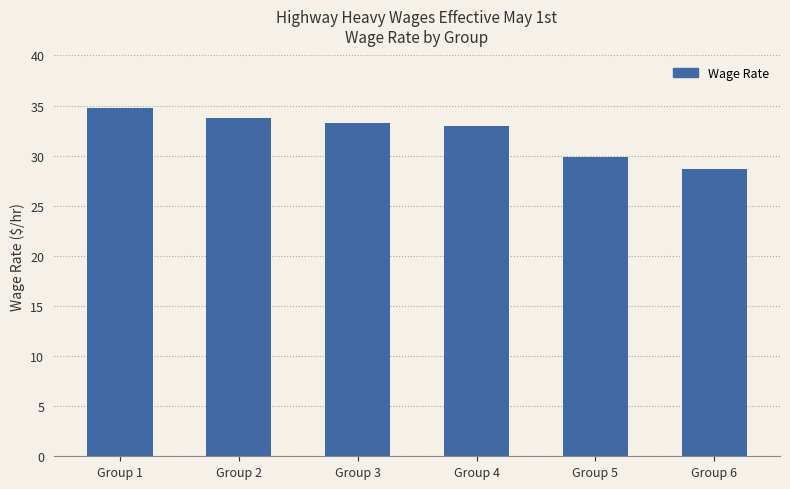

What is the value of the 3rd bar from the left?

33.2